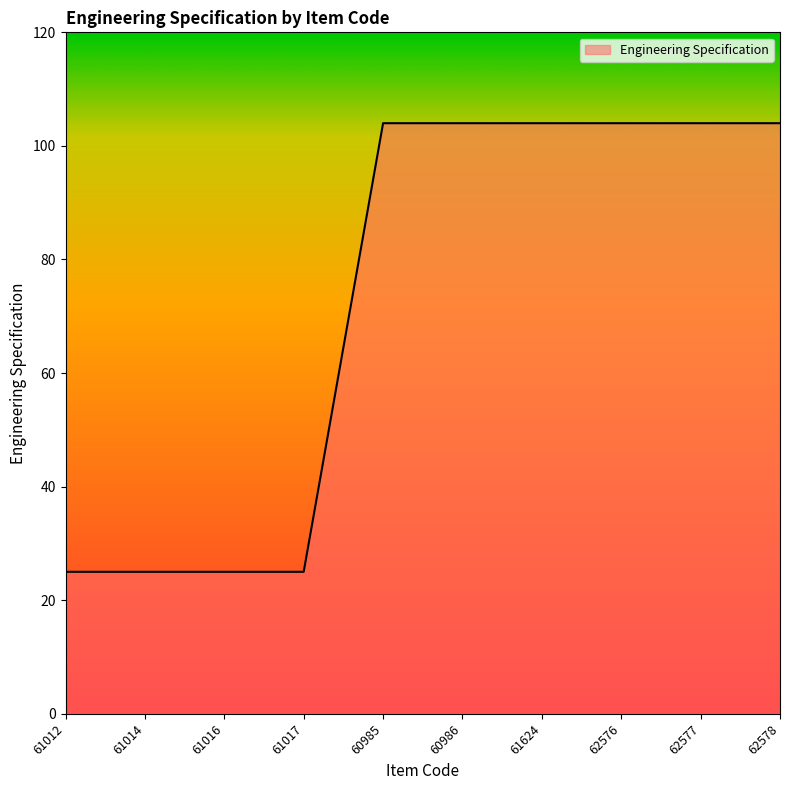

Is it true that the value at 62577 is 104?

True